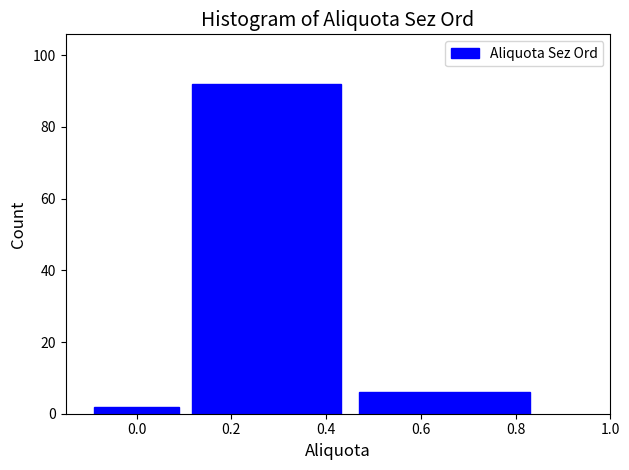

Reading left to right, transcribe this chart: for each bar, give the range it covers on the x-axis and its height. The values are not printed on the chart, so give them approximately, as read against the axis.

-0.10 to 0.10: 2
0.10 to 0.45: 92
0.45 to 0.85: 6